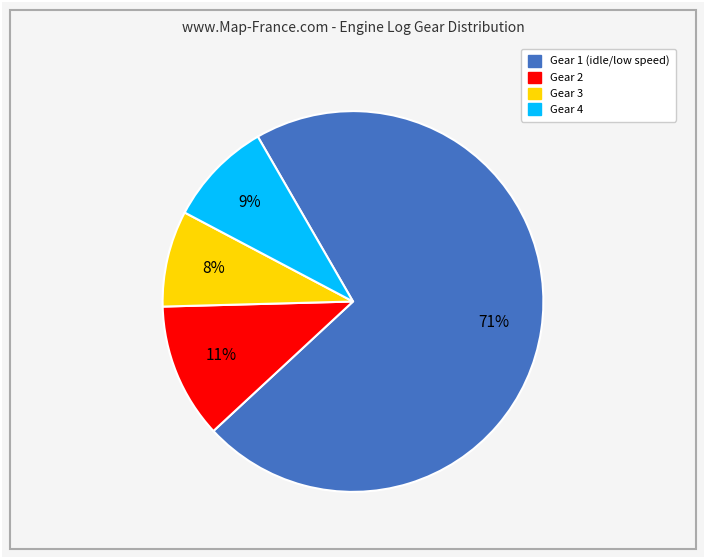

Is it true that Gear 3 is 8% of the pie?

True